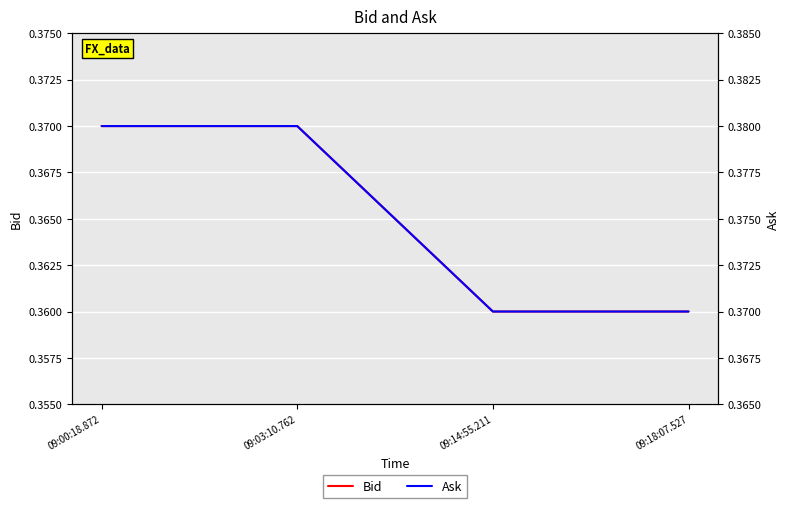

What position from the left is 09:03:10.762?

2